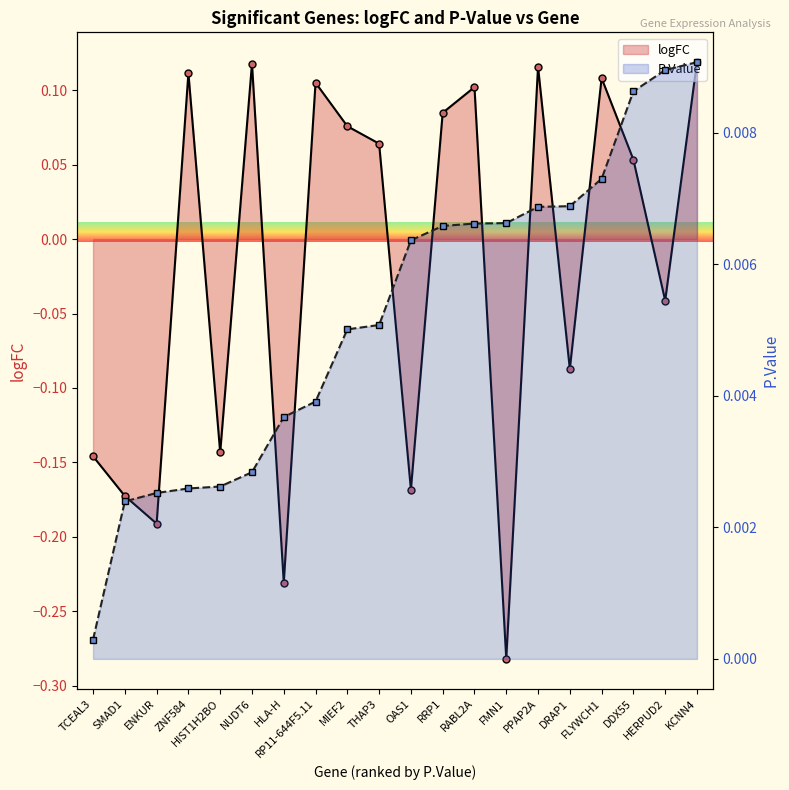

Which series changed the most between HIST1H2BO and FLYWCH1?

logFC